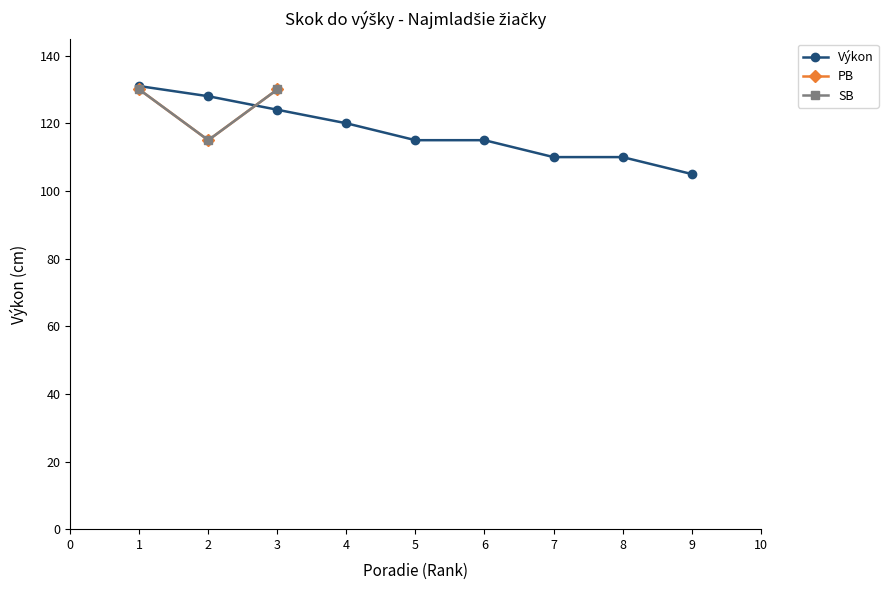

Does the chart have visible grid lines?

No